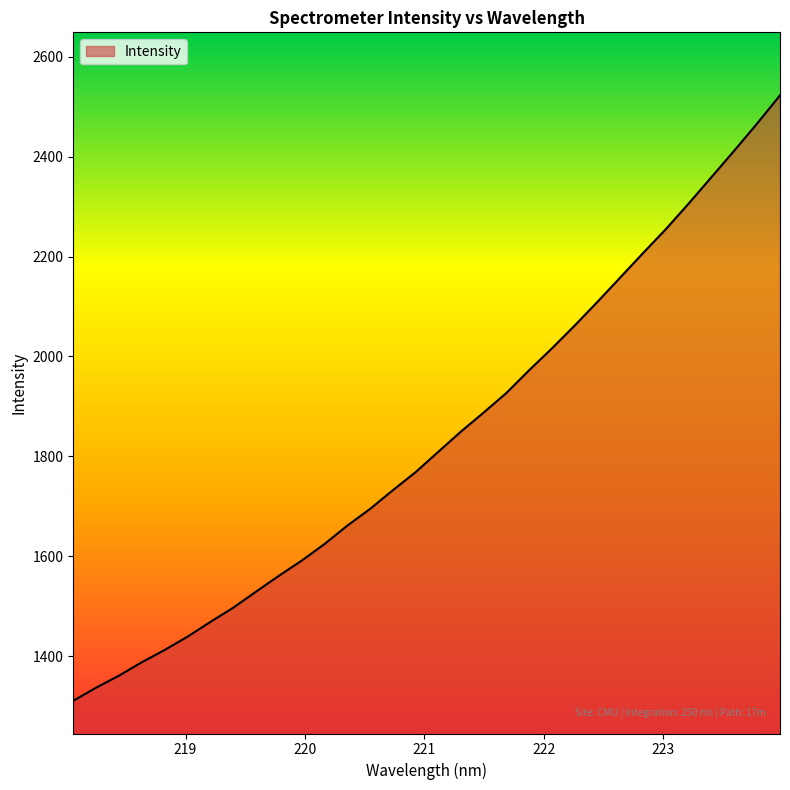

What is the greatest value displayed?

2523.1